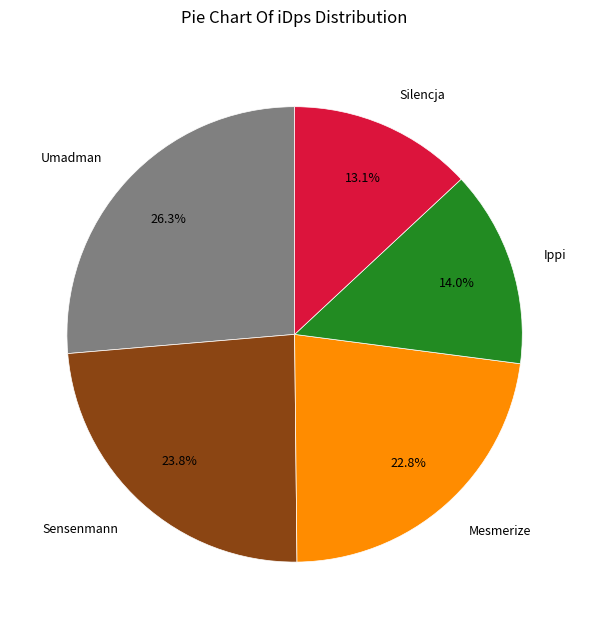

To the nearest percent, what percentage of the pie is Umadman?

26%